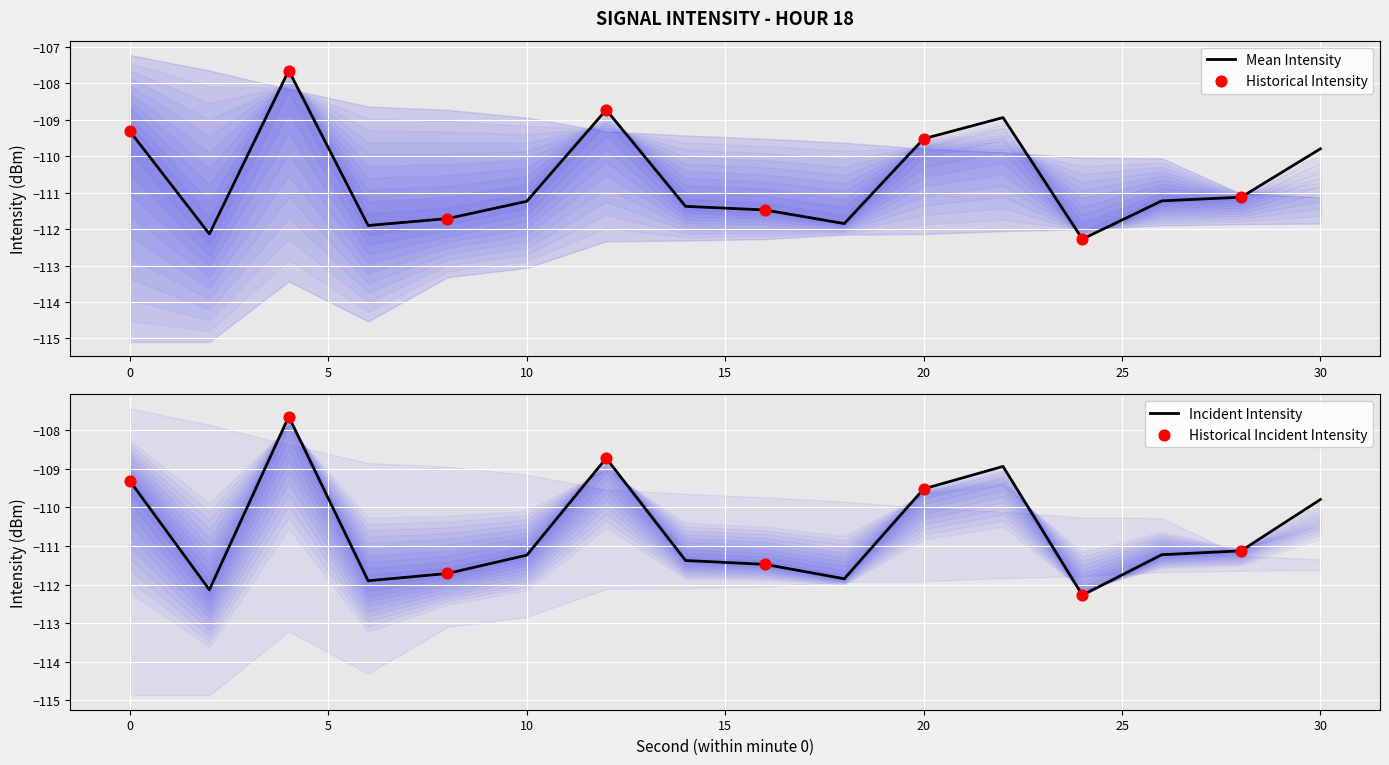

True or false: Mean Intensity has a value of -109.8 at 30.

True